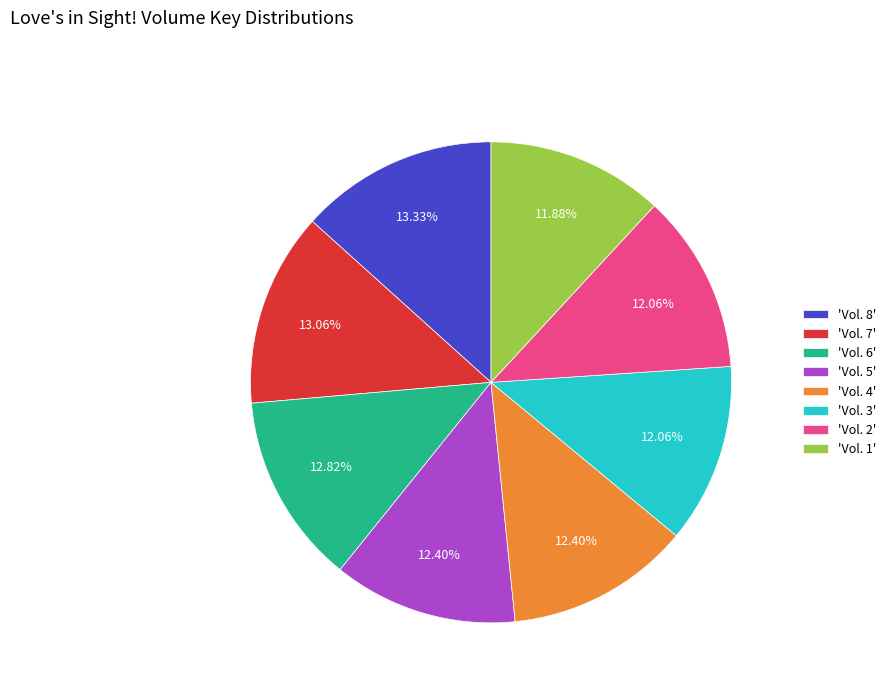

What is the ratio of the value at 'Vol. 2' to the value at 'Vol. 7'?

0.9